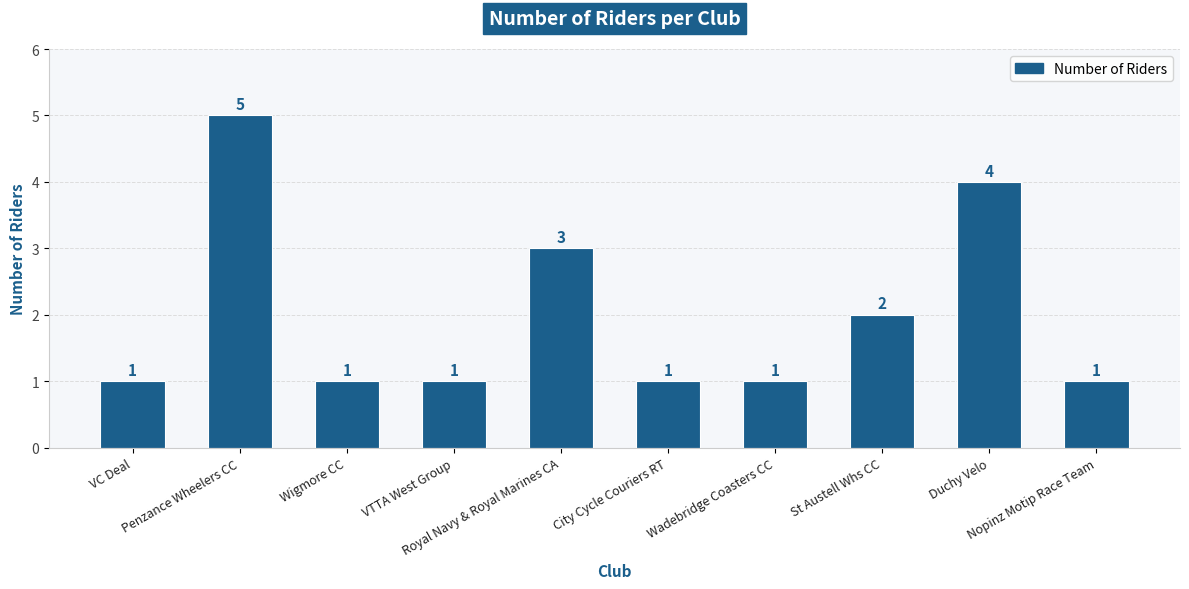

Are the bars horizontal?

No